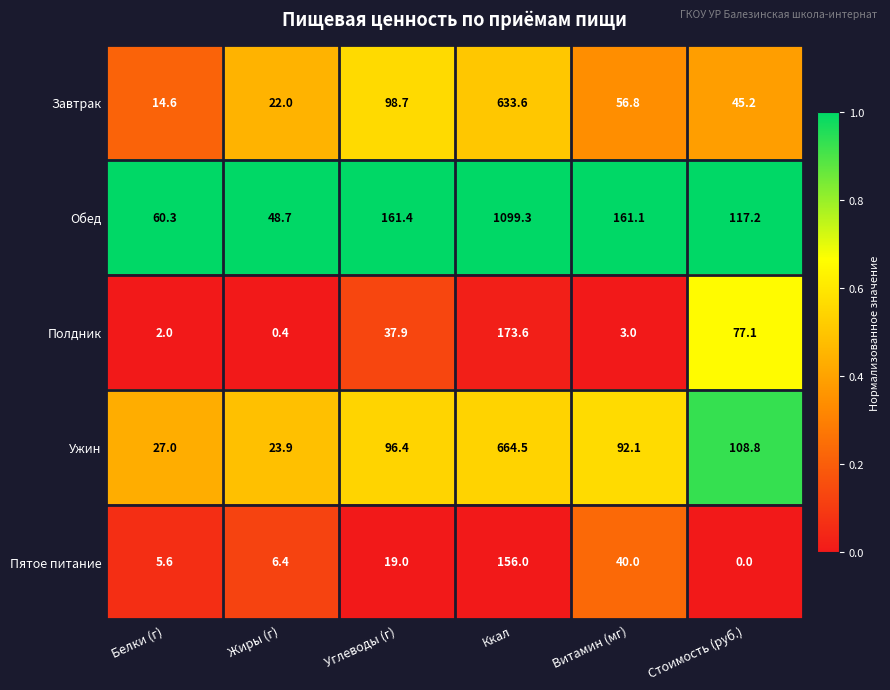

What is the difference between the Пятое питание values at Стоимость (руб.) and Ккал?

156.0